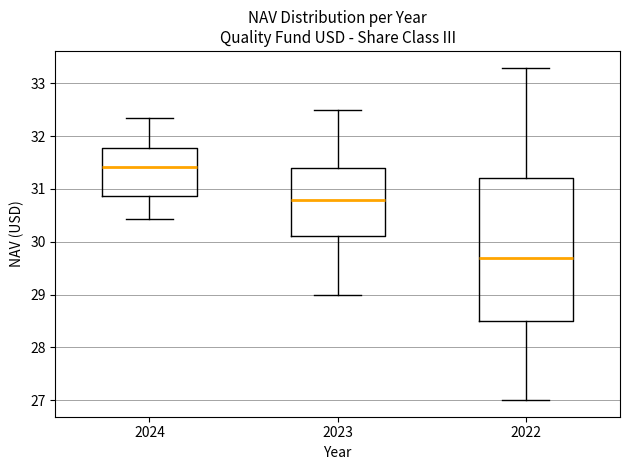

Where is the lower edge of the box at x = 2024 on the y-axis? The values are not printed on the chart, so give them approximately, as read against the axis.

30.9